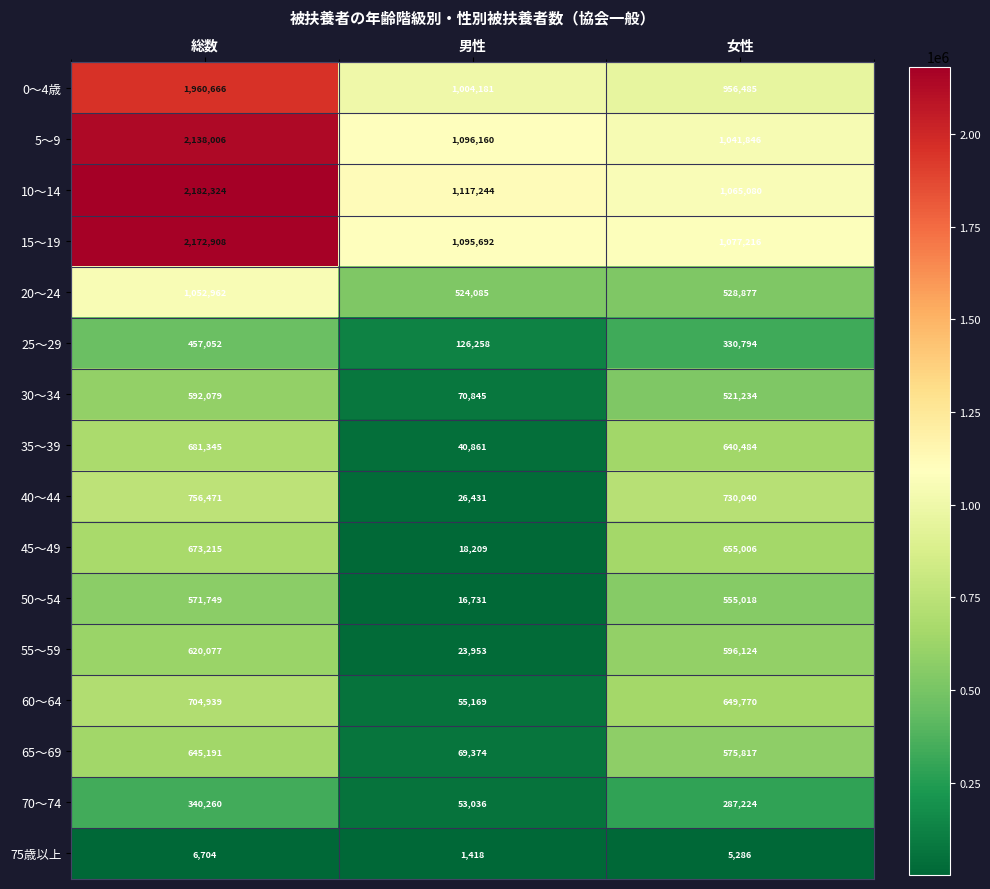

Is it true that 15～19 equals 1077216 at 女性?

True